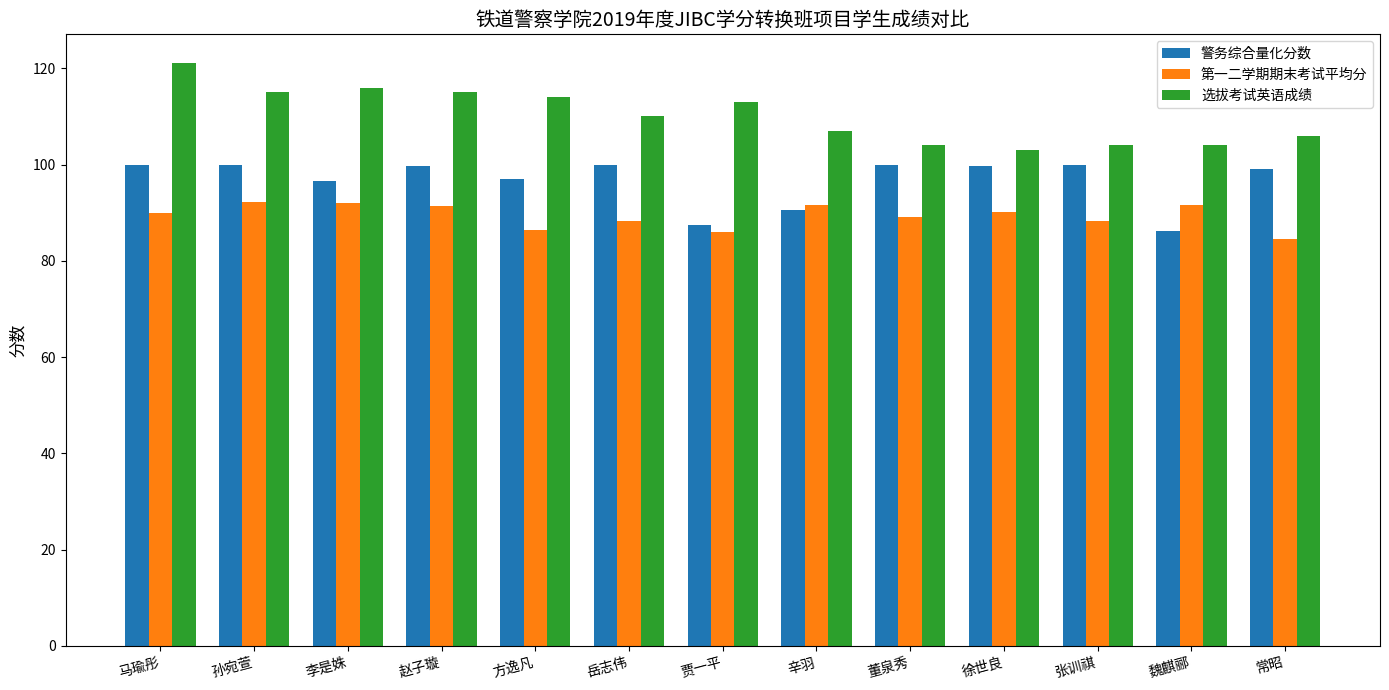

How many bars are there in total?

39